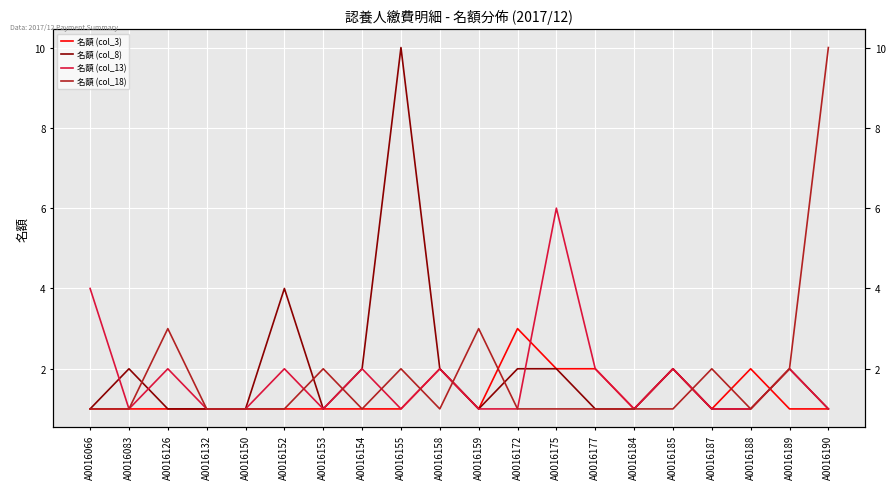

At which category is the sum across all series the highest?

A0016155